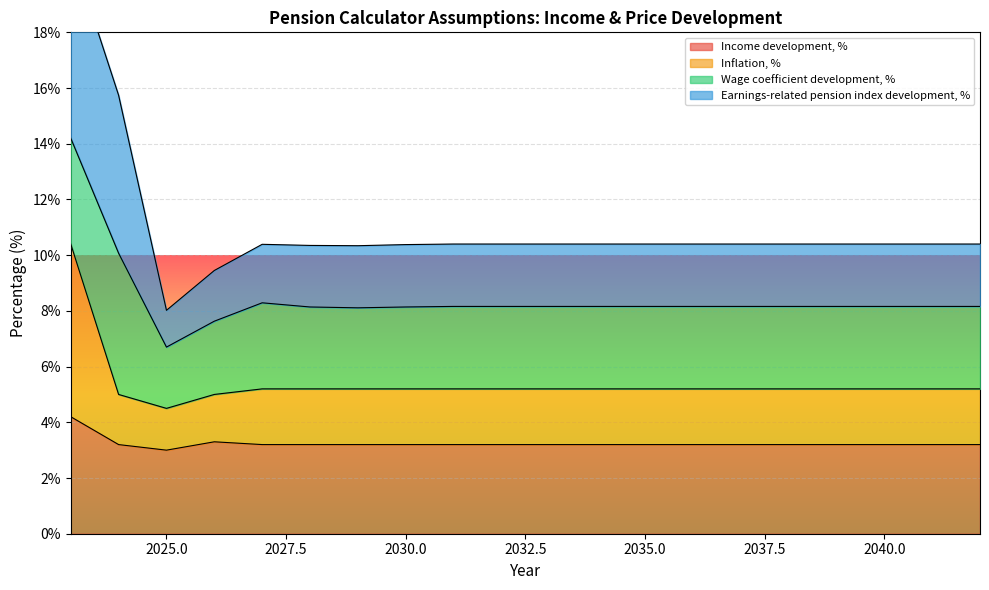

What is the sum of all Income development, % values?

64.9